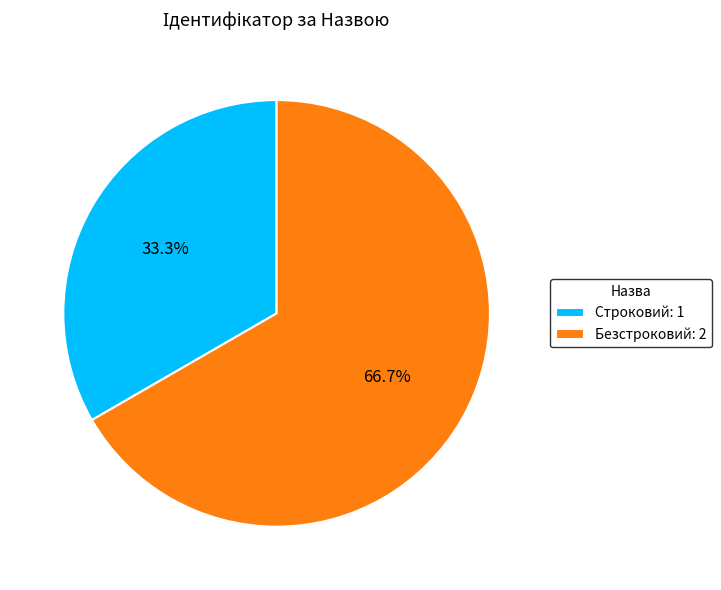

The Строковий slice represents 33% of the pie. True or false?

True